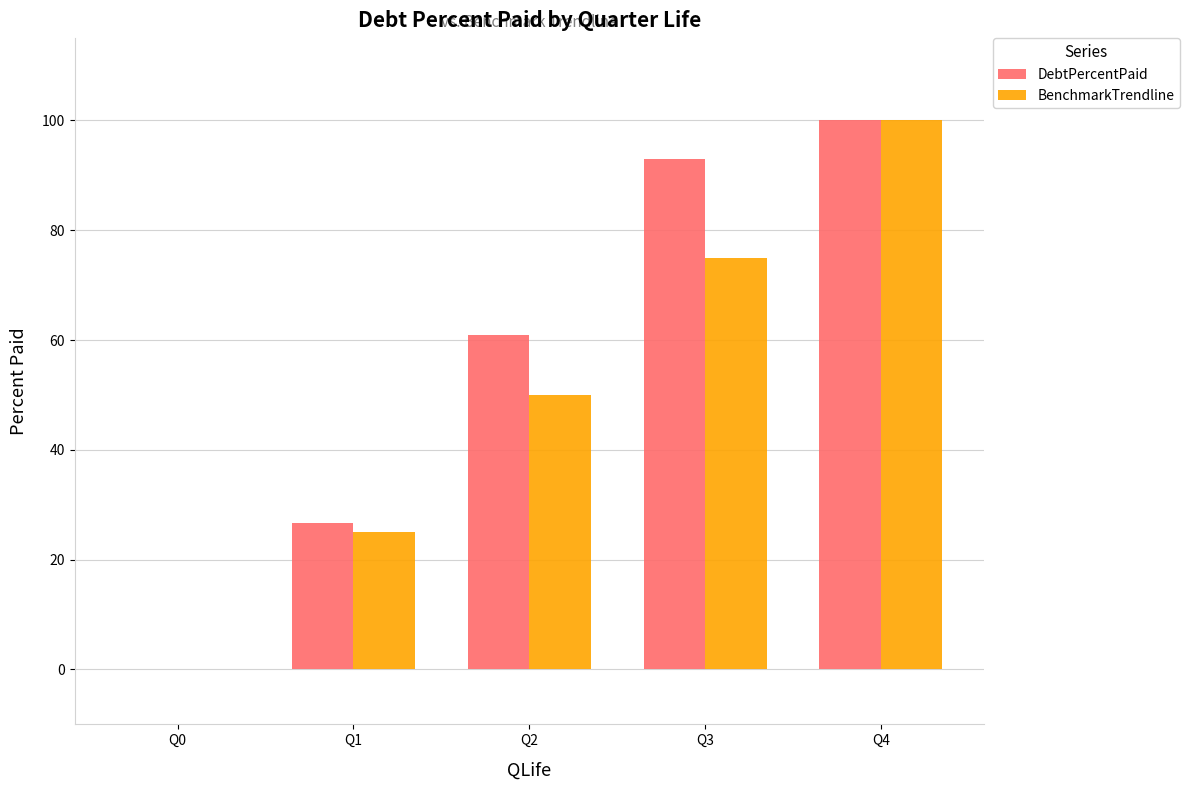

Which series has the largest total across all categories?

DebtPercentPaid